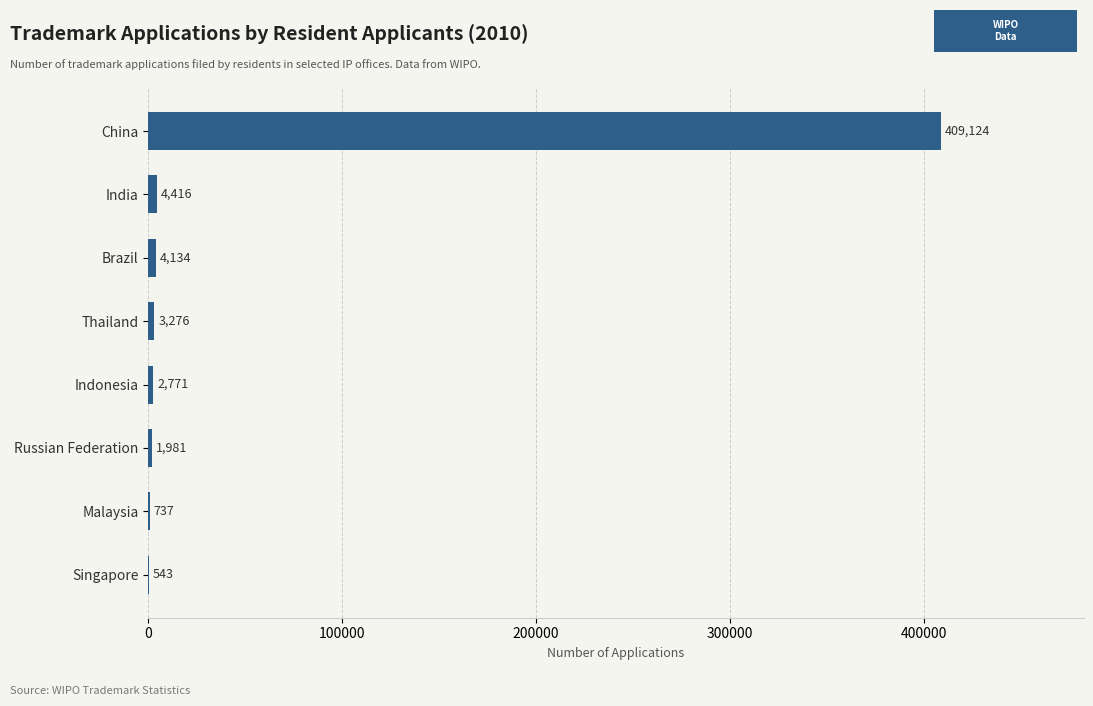

What is the greatest value displayed?

409124